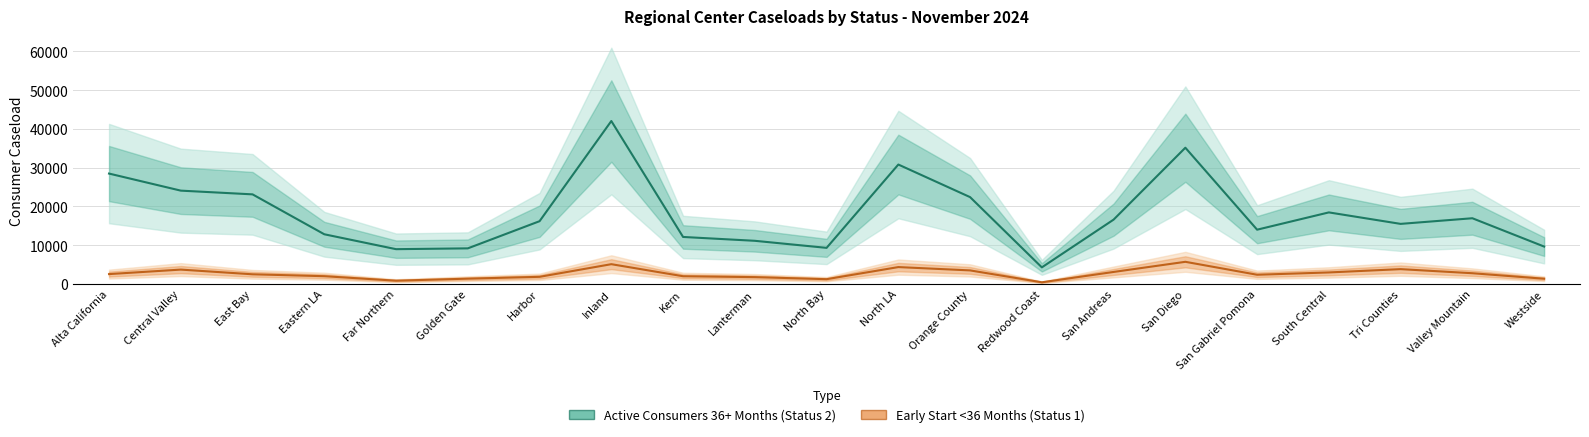

Is it true that Active Consumers 36+ Months (Status 2) equals 6805 at San Andreas?

False